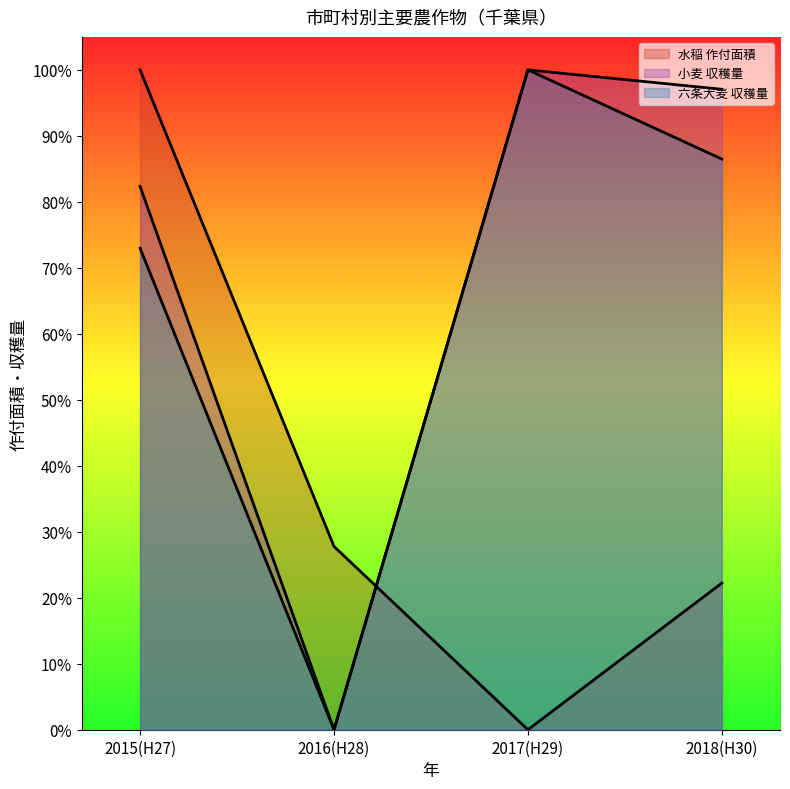

Reading left to right, transcribe all the data shown in this chart.

水稲 作付面積: 1.0	0.3	0.0	0.2
小麦 収穫量: 0.8	0.0	1.0	1.0
六条大麦 収穫量: 0.7	0.0	1.0	0.9